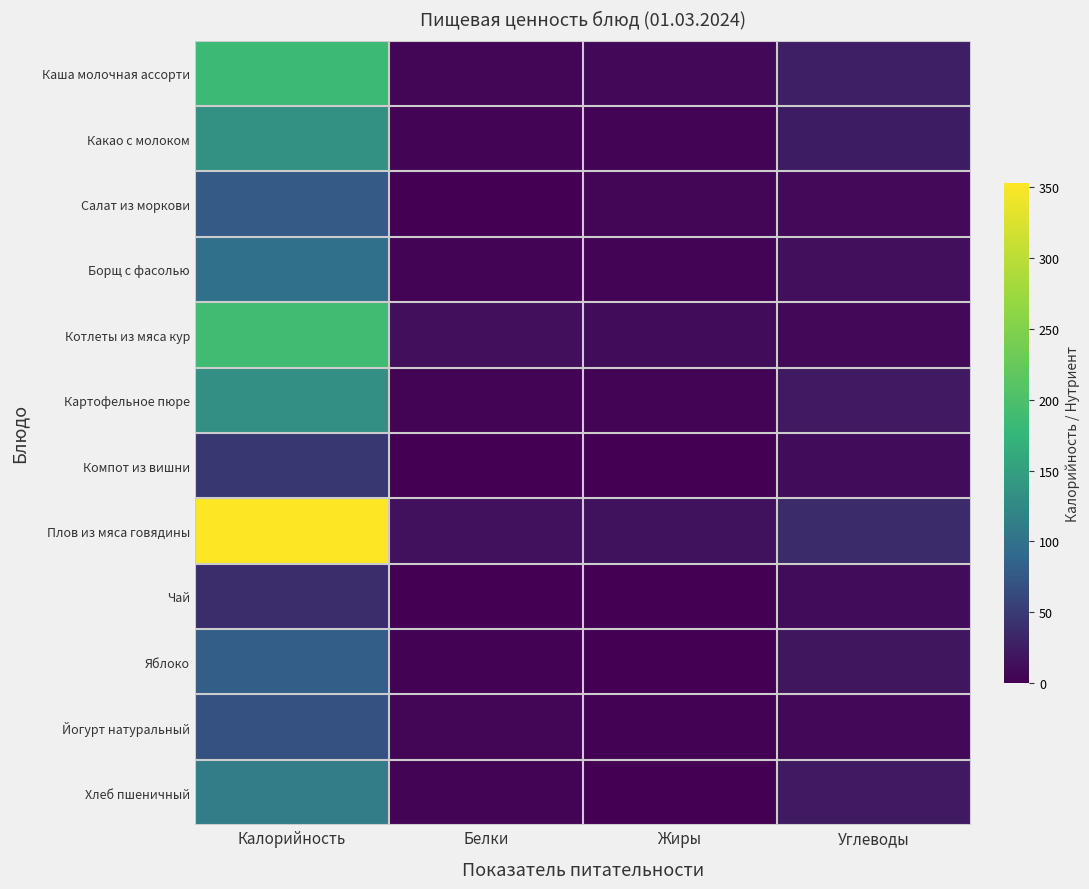

Reading left to right, what are all the values shown in this chart?

Каша молочная ассорти: Калорийность=183	Белки=5	Жиры=7	Углеводы=26
Какао с молоком: Калорийность=135	Белки=4	Жиры=3	Углеводы=24
Салат из моркови: Калорийность=78	Белки=1	Жиры=5	Углеводы=9
Борщ с фасолью: Калорийность=98	Белки=3	Жиры=4	Углеводы=13
Котлеты из мяса кур: Калорийность=188	Белки=13	Жиры=11	Углеводы=8
Картофельное пюре: Калорийность=133	Белки=3	Жиры=4	Углеводы=22
Компот из вишни: Калорийность=47	Белки=0	Жиры=0	Углеводы=12
Плов из мяса говядины: Калорийность=353	Белки=14	Жиры=16	Углеводы=37
Чай: Калорийность=38	Белки=0	Жиры=0	Углеводы=10
Яблоко: Калорийность=81	Белки=2	Жиры=0	Углеводы=19
Йогурт натуральный: Калорийность=70	Белки=5	Жиры=2	Углеводы=8
Хлеб пшеничный: Калорийность=112	Белки=3	Жиры=0	Углеводы=23